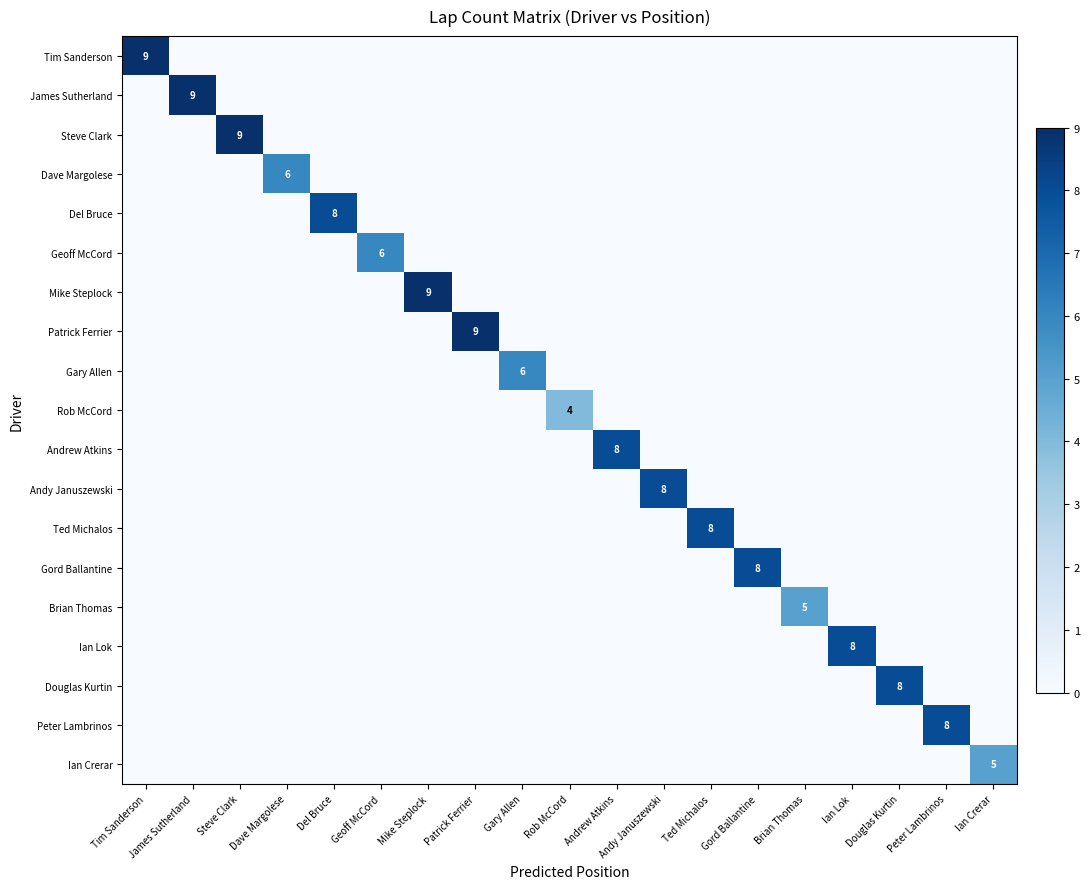

What is the spread (max minus min) of values at Patrick Ferrier?

9